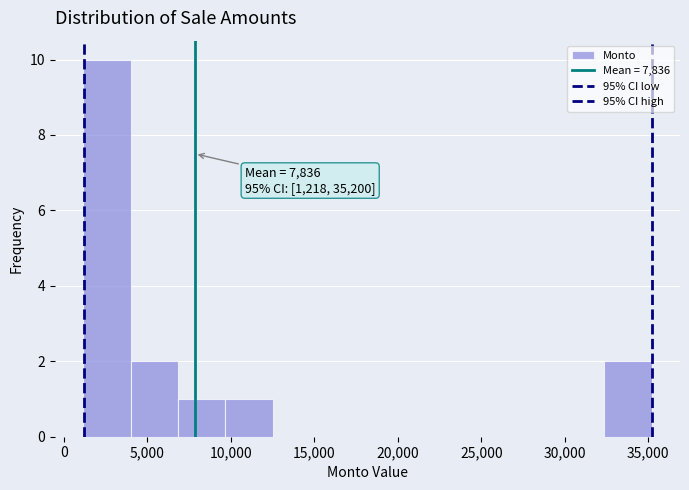

Over which range of the x-axis is the bar tallest?

1000 to 4000